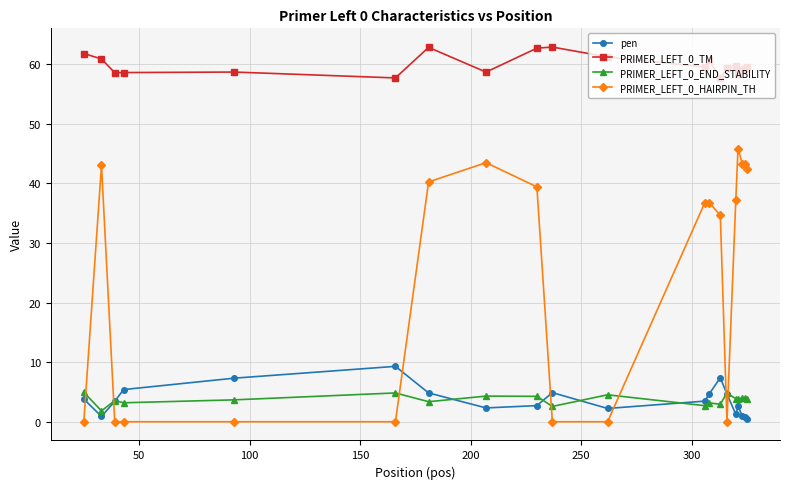

What is the difference between the maximum and second lowest values in the PRIMER_LEFT_0_TM series?

5.2